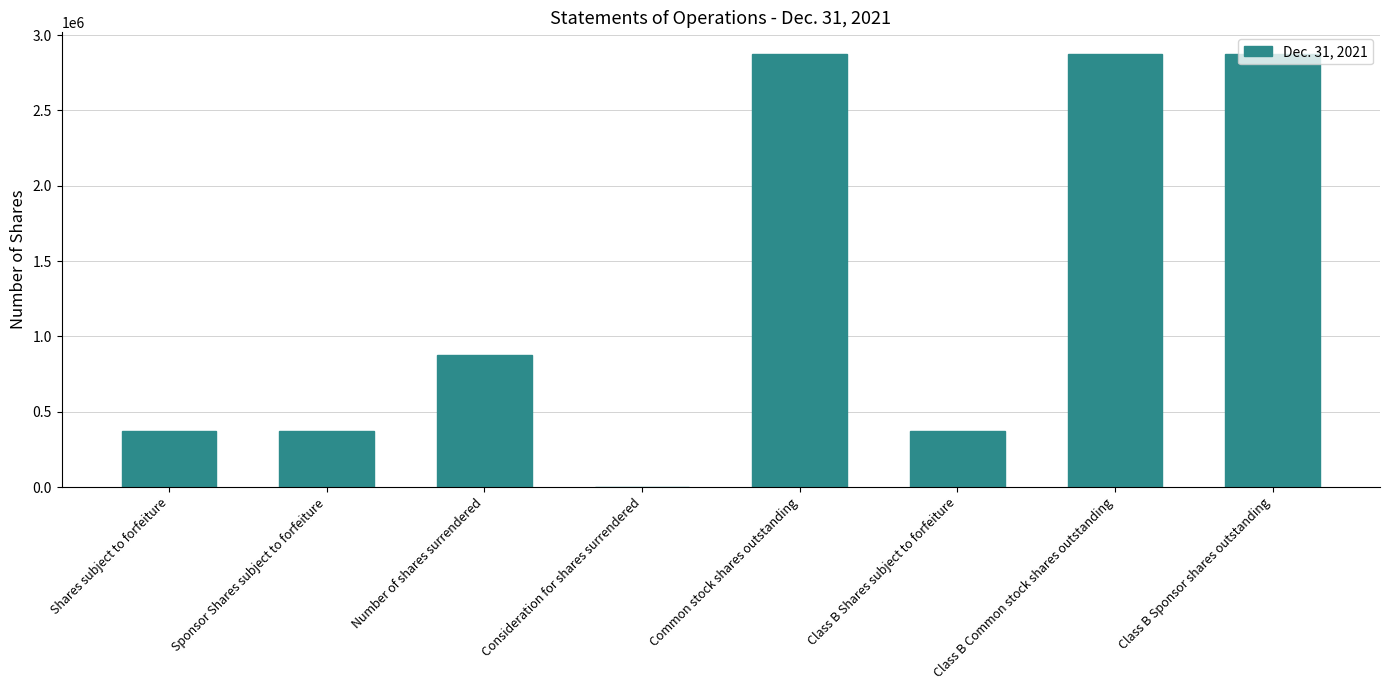

Reading right to left, list all the values displayed in this chart.

Class B Sponsor shares outstanding=2875000	Class B Common stock shares outstanding=2875000	Class B Shares subject to forfeiture=375000	Common stock shares outstanding=2875000	Consideration for shares surrendered=0	Number of shares surrendered=875000	Sponsor Shares subject to forfeiture=375000	Shares subject to forfeiture=375000